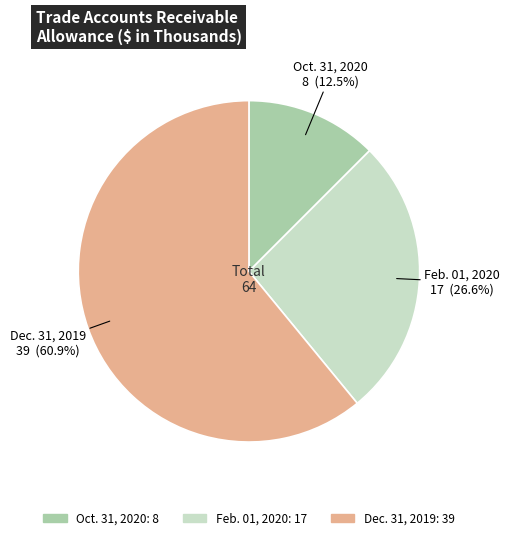

Is there any slice that represents more than half of the pie?

Yes